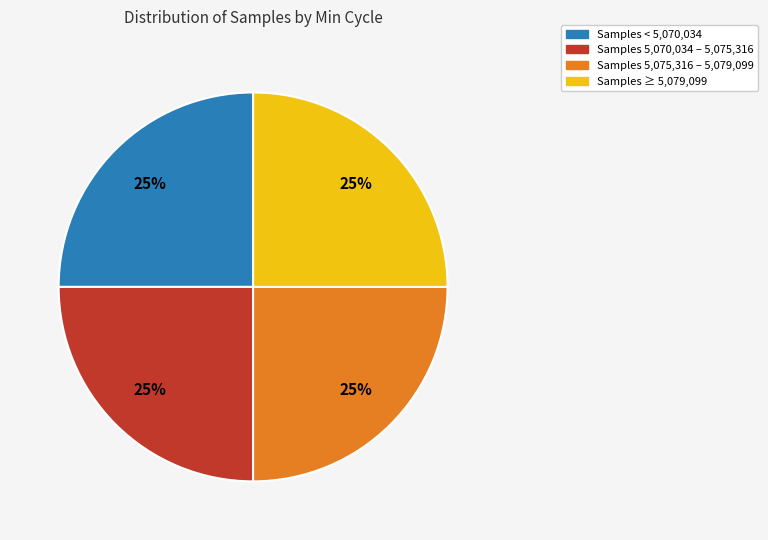

Is there any slice that represents more than half of the pie?

No